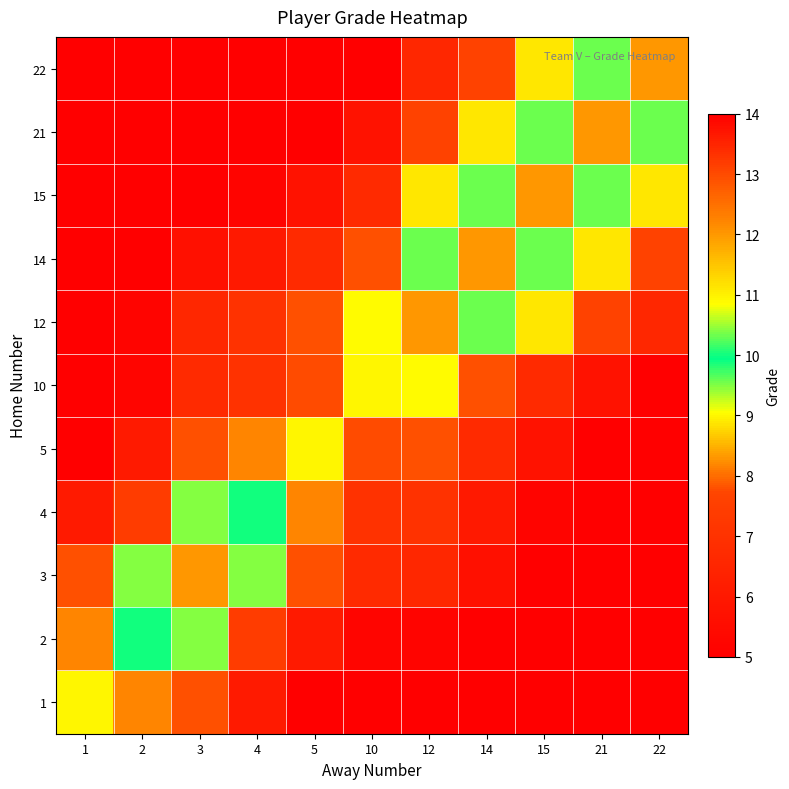

What is the total value across all series at 4?

74.7